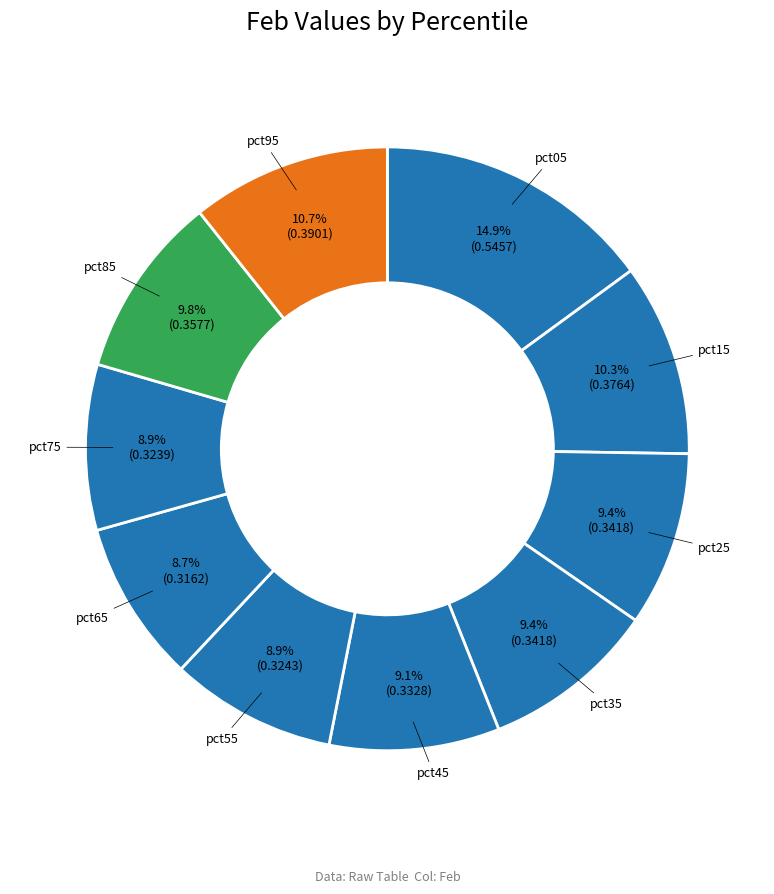

Do pct15 and pct35 together represent more than half of the pie?

No